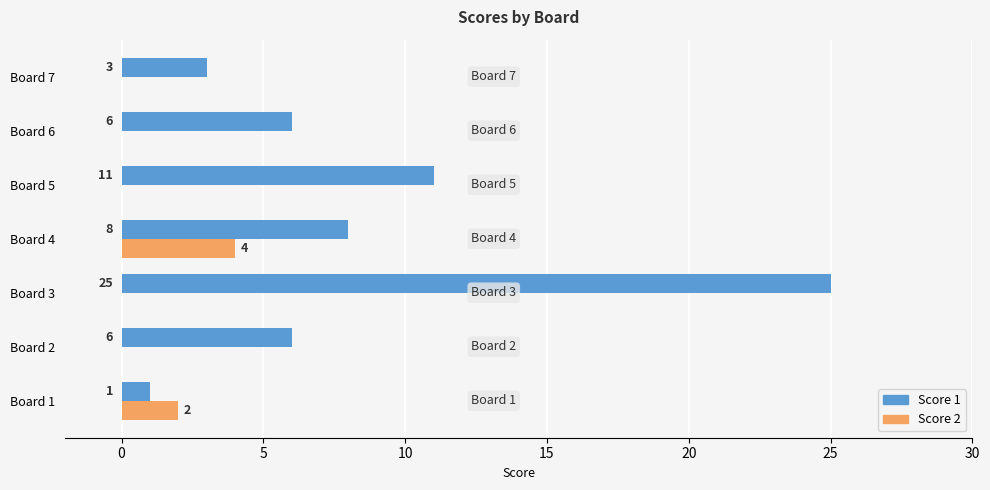

What is the sum of all Score 1 values?

60